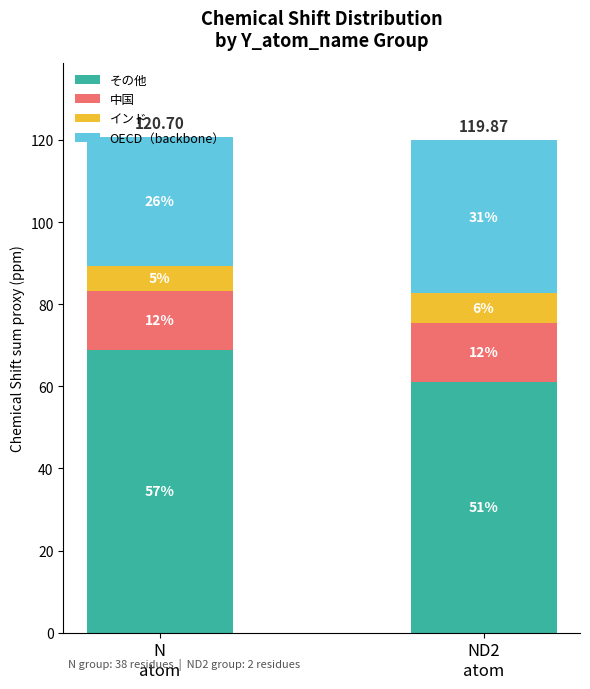

Are the bars horizontal?

No